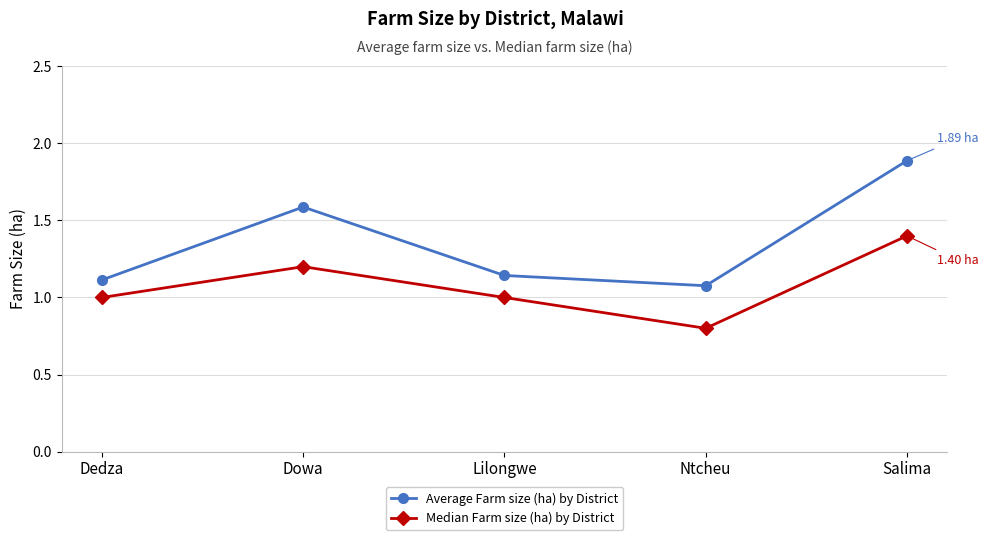

What is the difference between the maximum and second lowest values in the Average Farm size (ha) by District series?

0.8